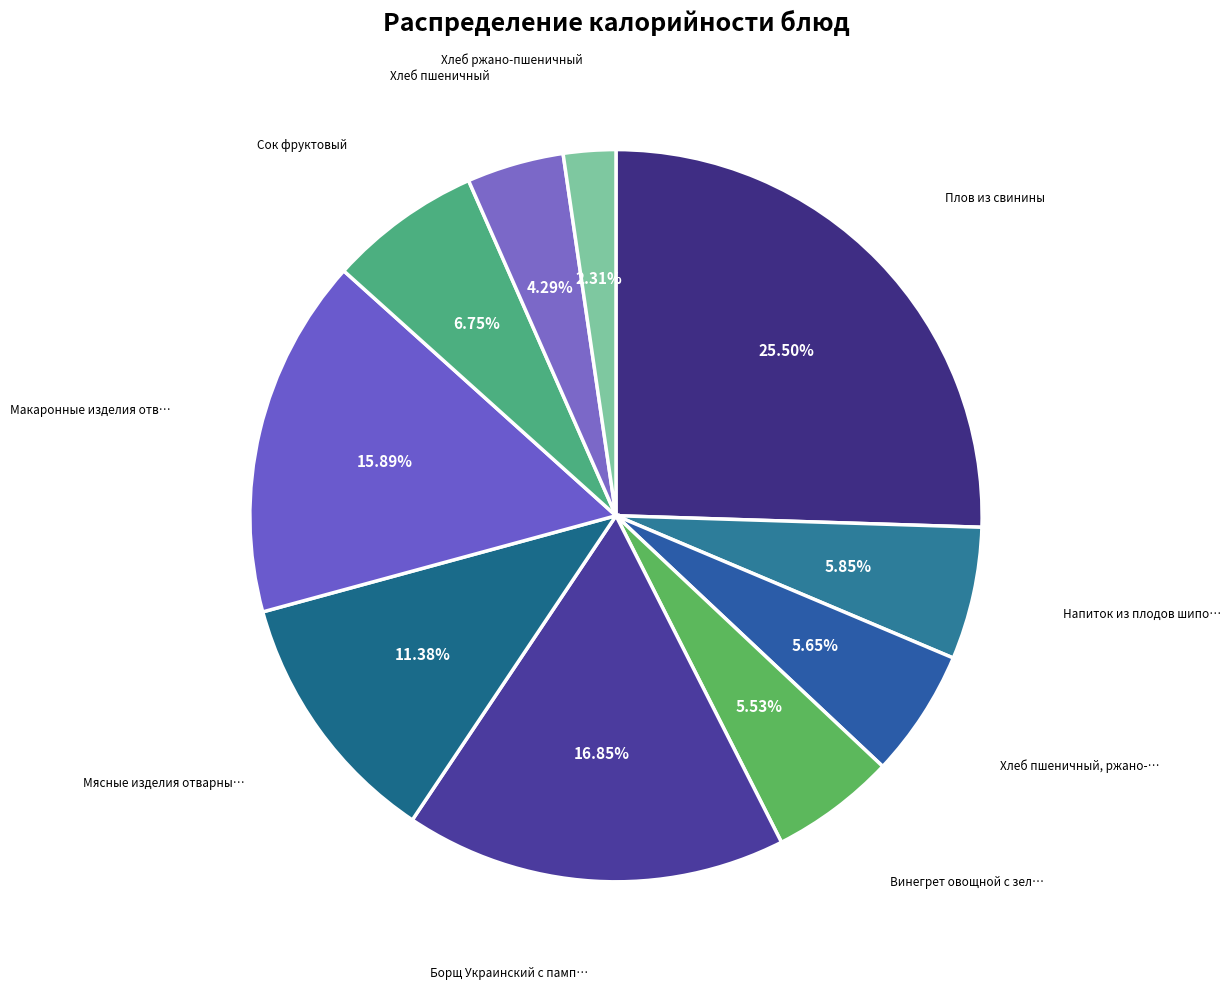

How many slices are in this pie chart?

10